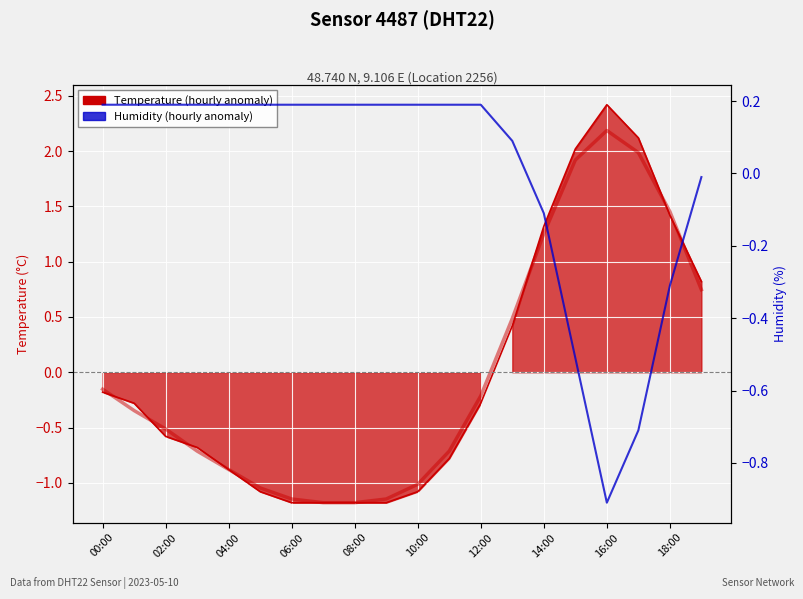

At which label does Temperature (smoothed) reach its peak?

16:00